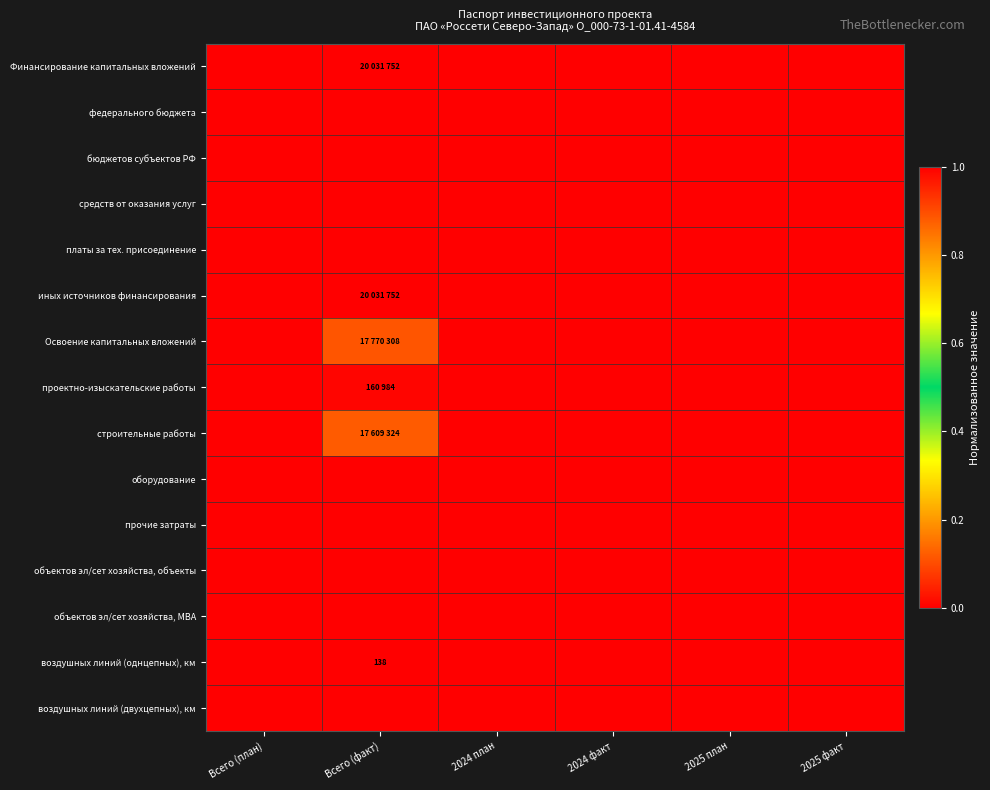

At which category does the chart reach its minimum across all series?

Всего (план)